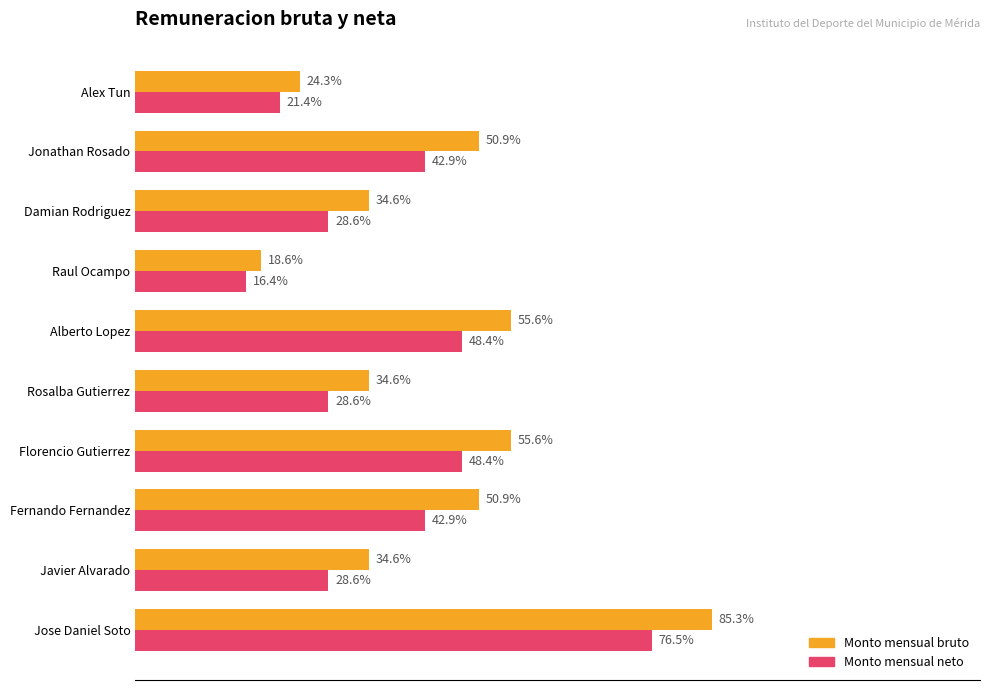

Which series has the largest range (max minus min)?

Monto mensual bruto